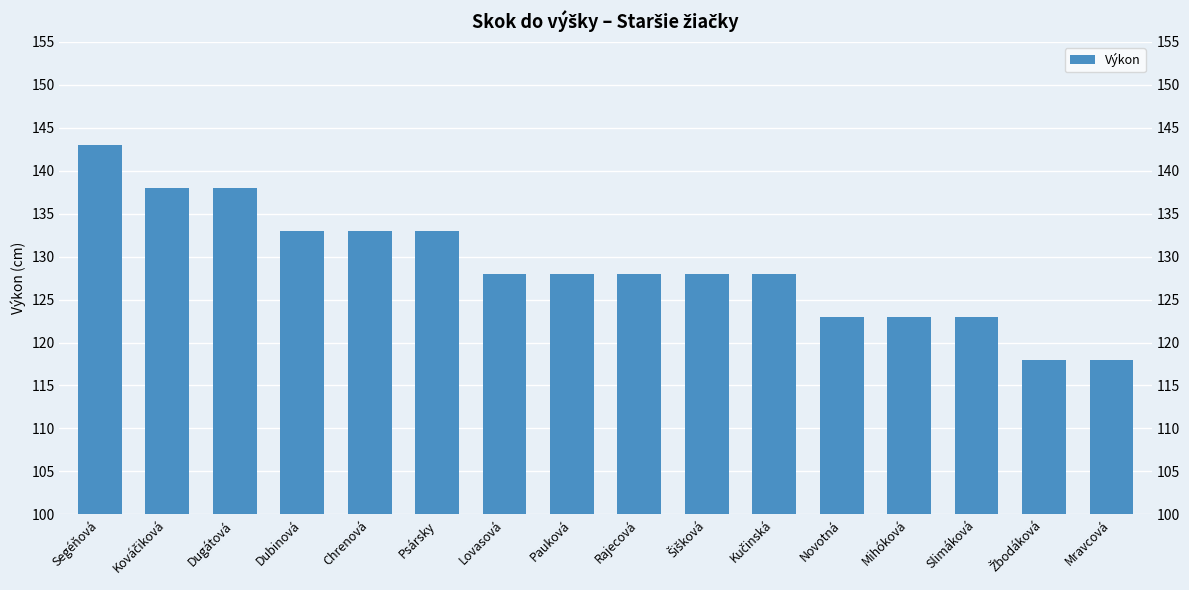

What position from the right is Kováčiková?

15